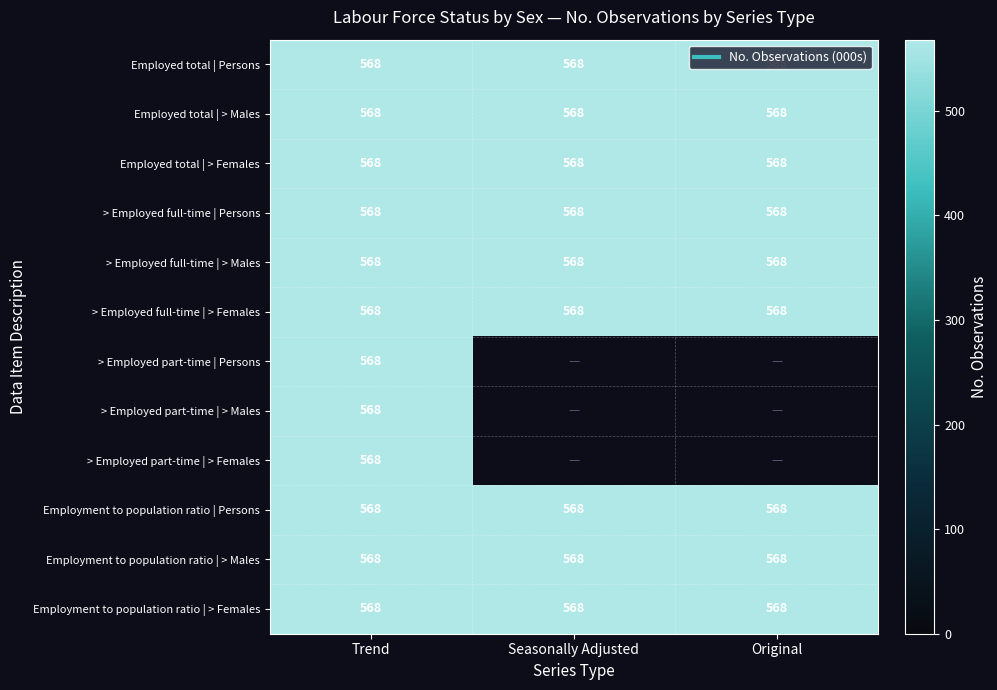

What is the sum of the > Employed part-time ;  Persons ; values at Original and Trend?

568